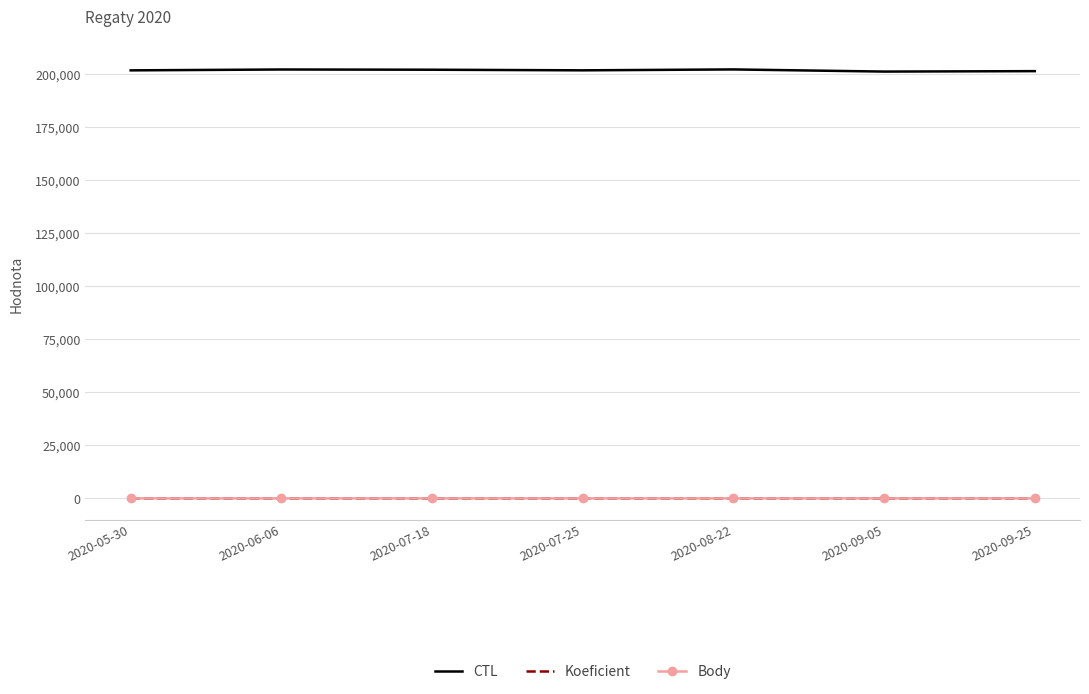

What is the smallest value displayed?

1